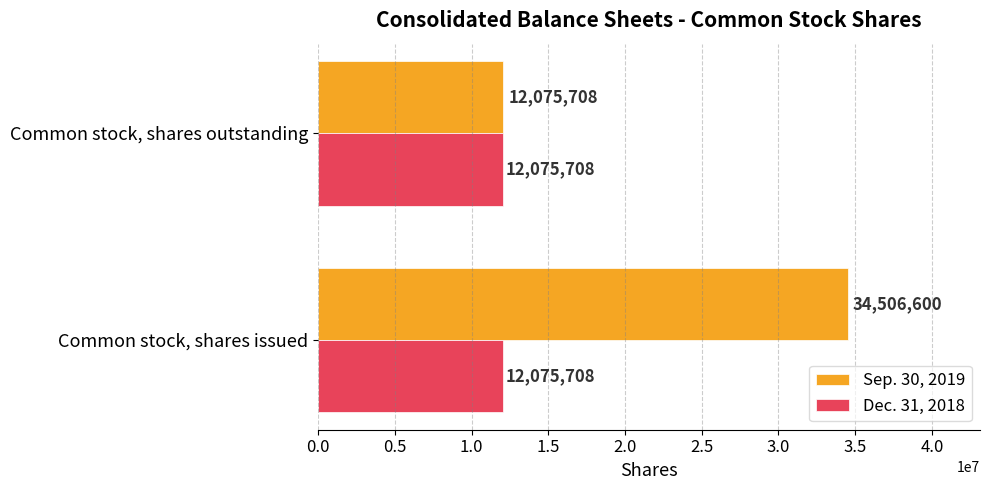

The Sep. 30, 2019 series shows 17730106 at Common stock, shares issued. True or false?

False